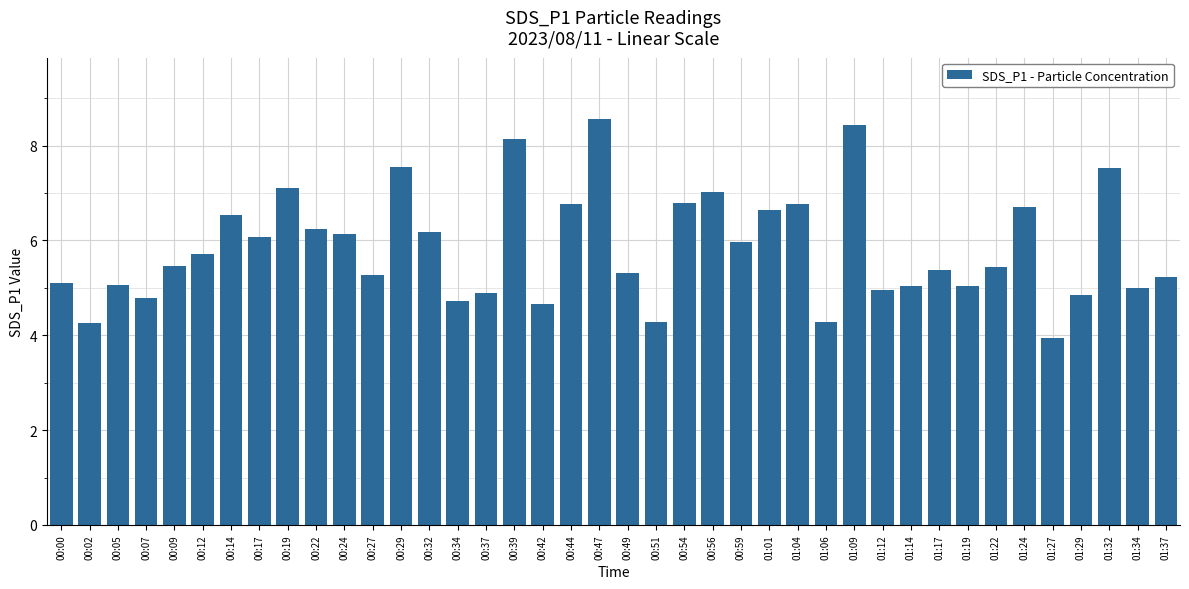

What is the greatest value displayed?

8.6